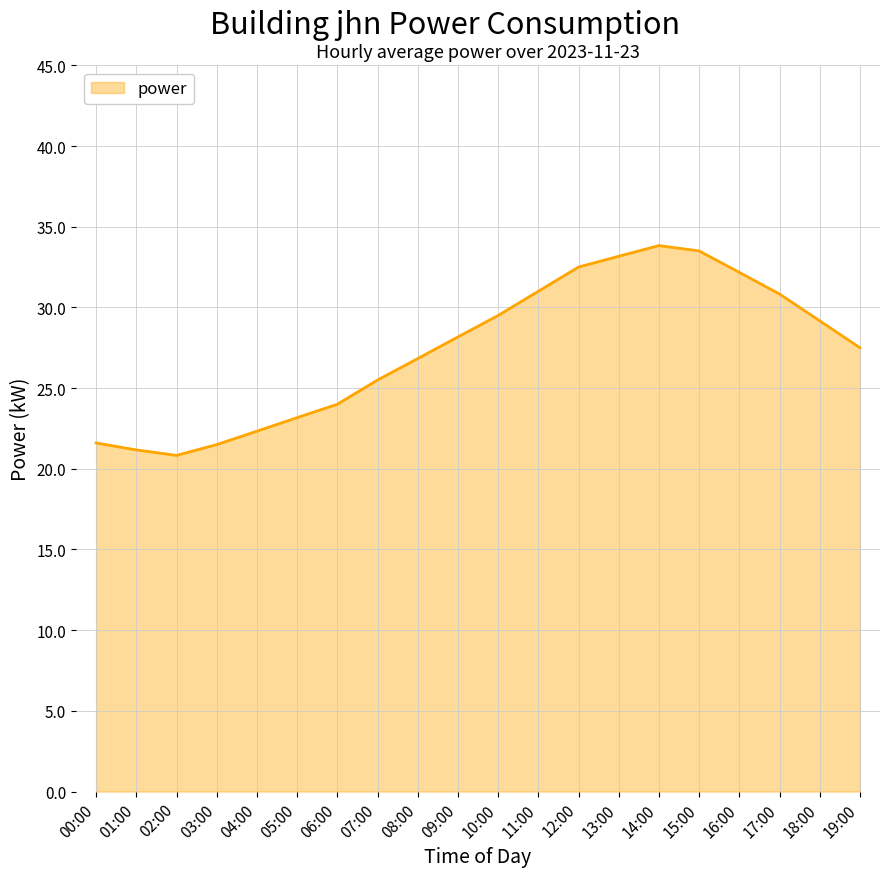

Is it true that the value at 06:00 is 24.0?

True